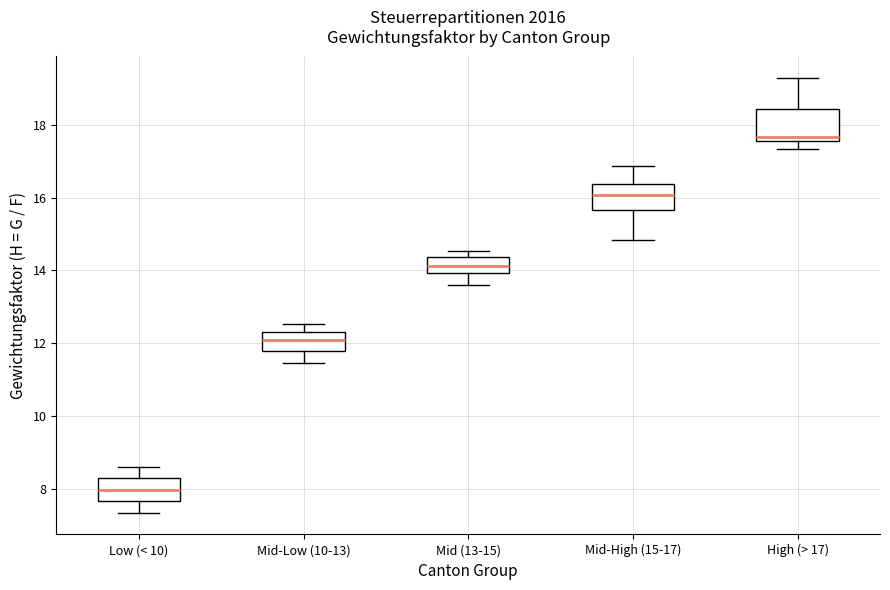

Reading left to right, transcribe this box plot: for each box, give where its median line is, the range the box spans, and where its two whiskers end, as read against the y-axis. The values are not printed on the chart, so give them approximately, as read against the axis.

Low (< 10): median 8.0, box 7.6 to 8.2, whiskers 7.4 to 8.6
Mid-Low (10-13): median 12.0, box 11.8 to 12.4, whiskers 11.4 to 12.6
Mid (13-15): median 14.2, box 14.0 to 14.4, whiskers 13.6 to 14.6
Mid-High (15-17): median 16.0, box 15.6 to 16.4, whiskers 14.8 to 16.8
High (> 17): median 17.6 (just above the box's lower edge), box 17.6 to 18.4, whiskers 17.4 to 19.2